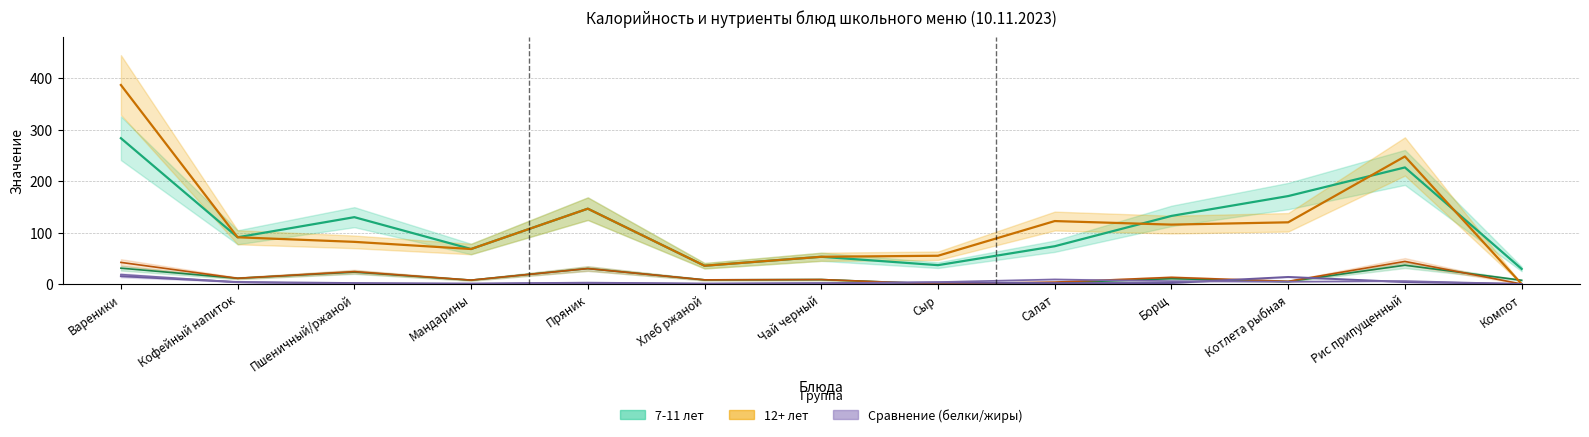

What is the maximum value for Жиры (7-11 лет)?

18.3